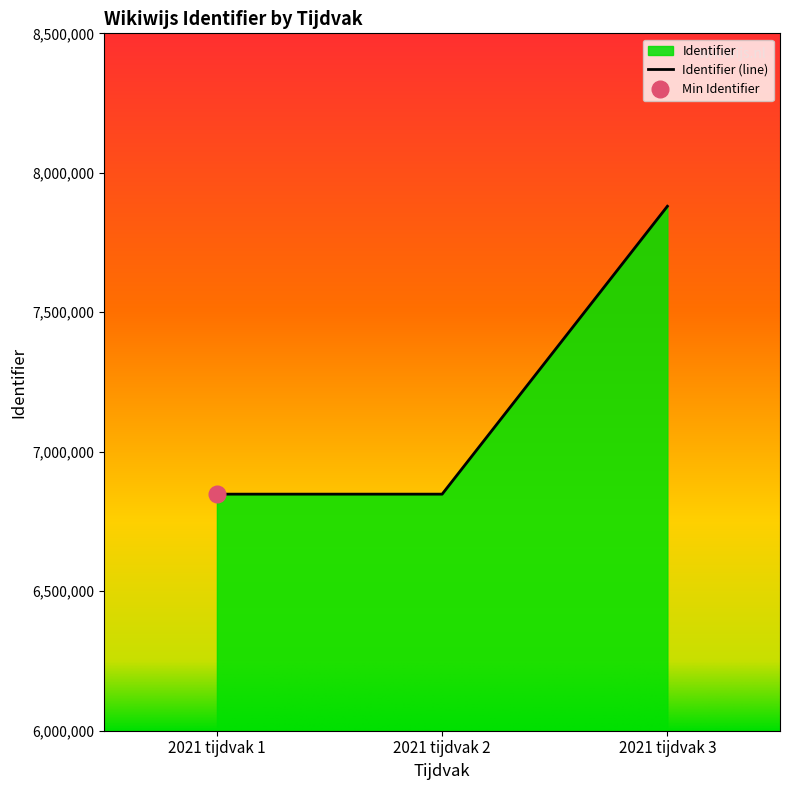

How many categories are shown in the chart?

3